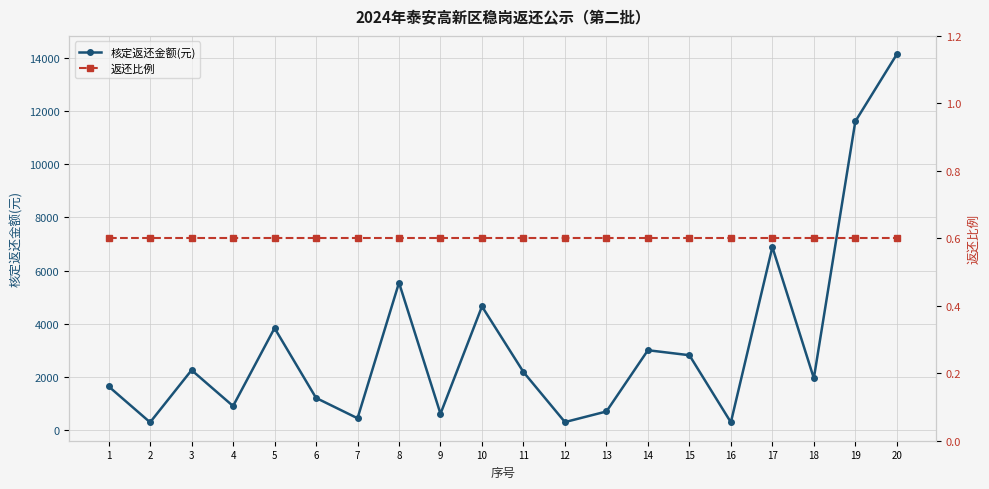

True or false: 核定返还金额(元) and 返还比例 cross at least once.

False